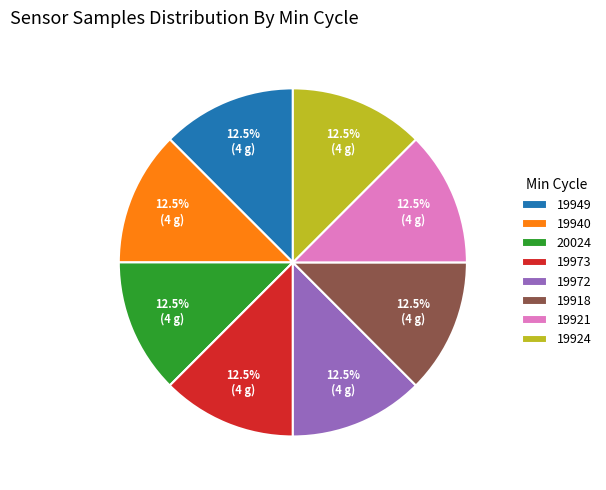

Approximately how many times larger is the value at 19924 compared to 19972?

1.0